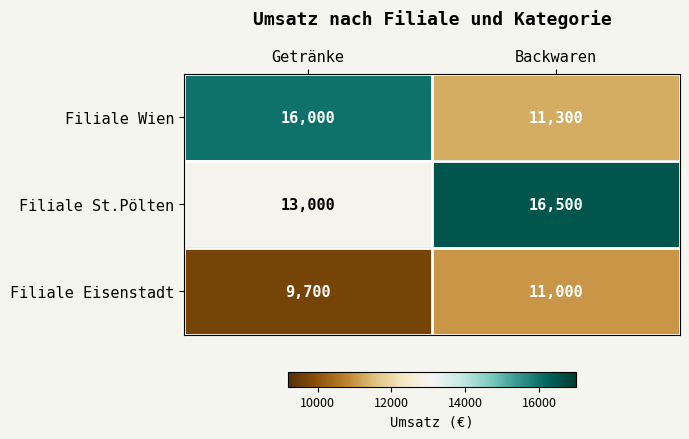

Rank the series by their maximum value, from lowest to highest.

Filiale Eisenstadt, Filiale Wien, Filiale St.Pölten